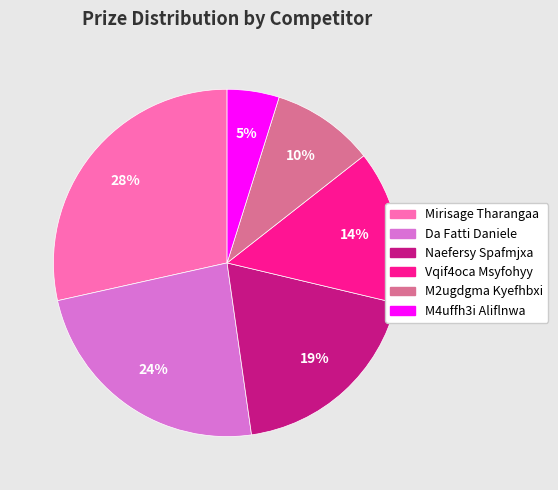

What is the smallest slice in the pie chart?

M4uffh3i Aliflnwa